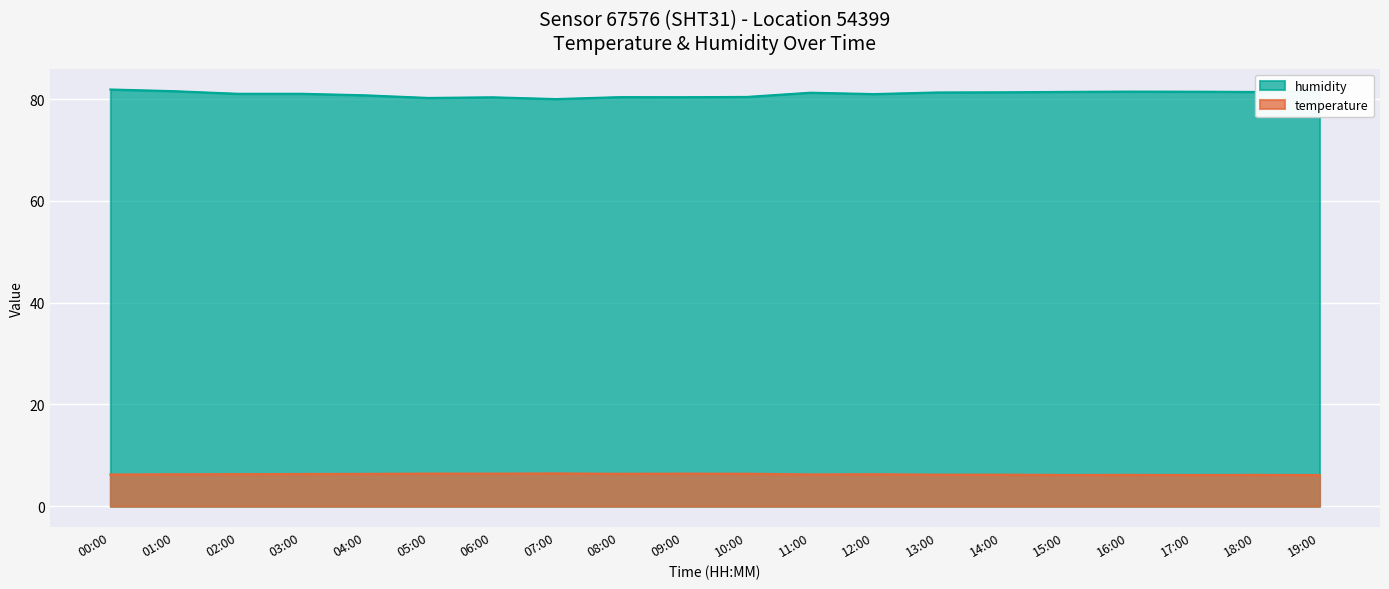

At which label does humidity first exceed 81?

00:00